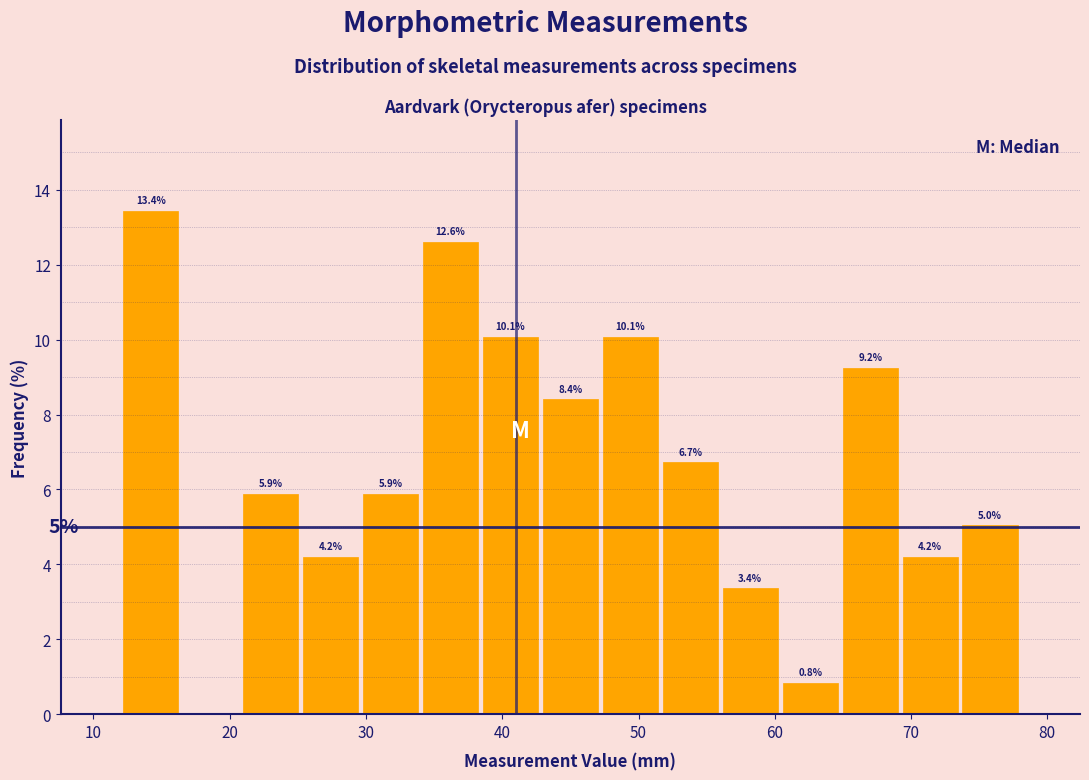

Over which range of the x-axis is the bar tallest?

12.0 to 16.4